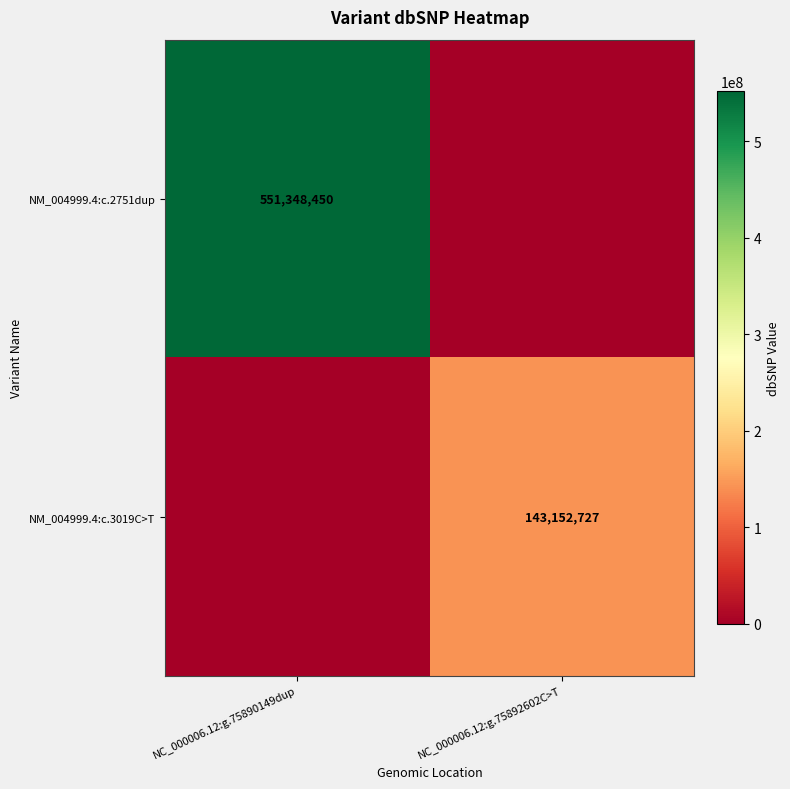

What is the spread (max minus min) of values at NC_000006.12:g.75890149dup?

551348450